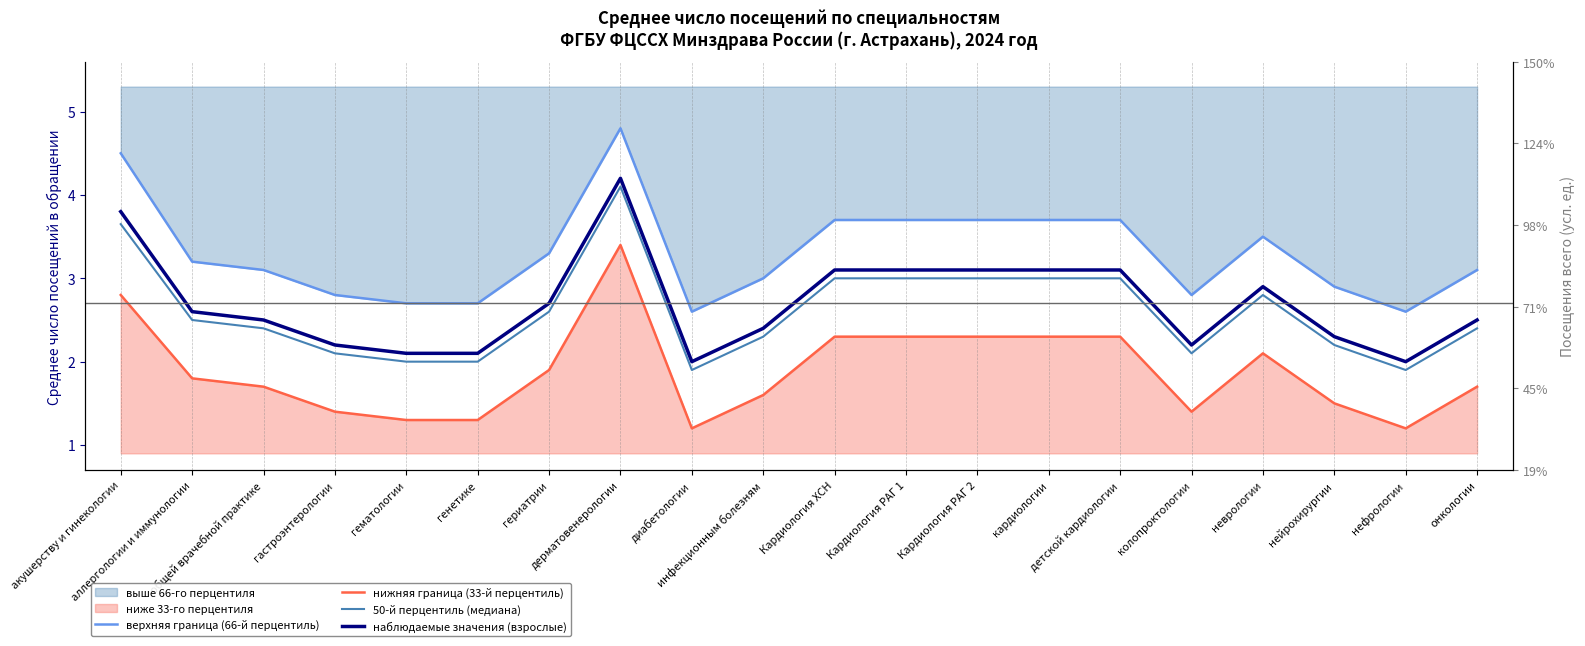

At which category is the sum across all series the highest?

дерматовенерологии